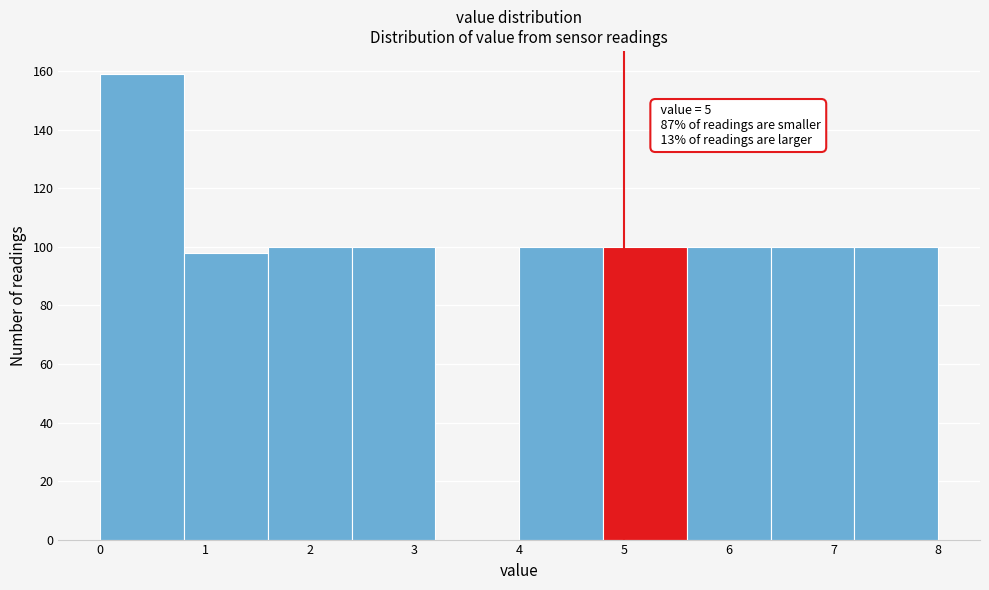

Over which range of the x-axis is the bar tallest?

0.0 to 0.8